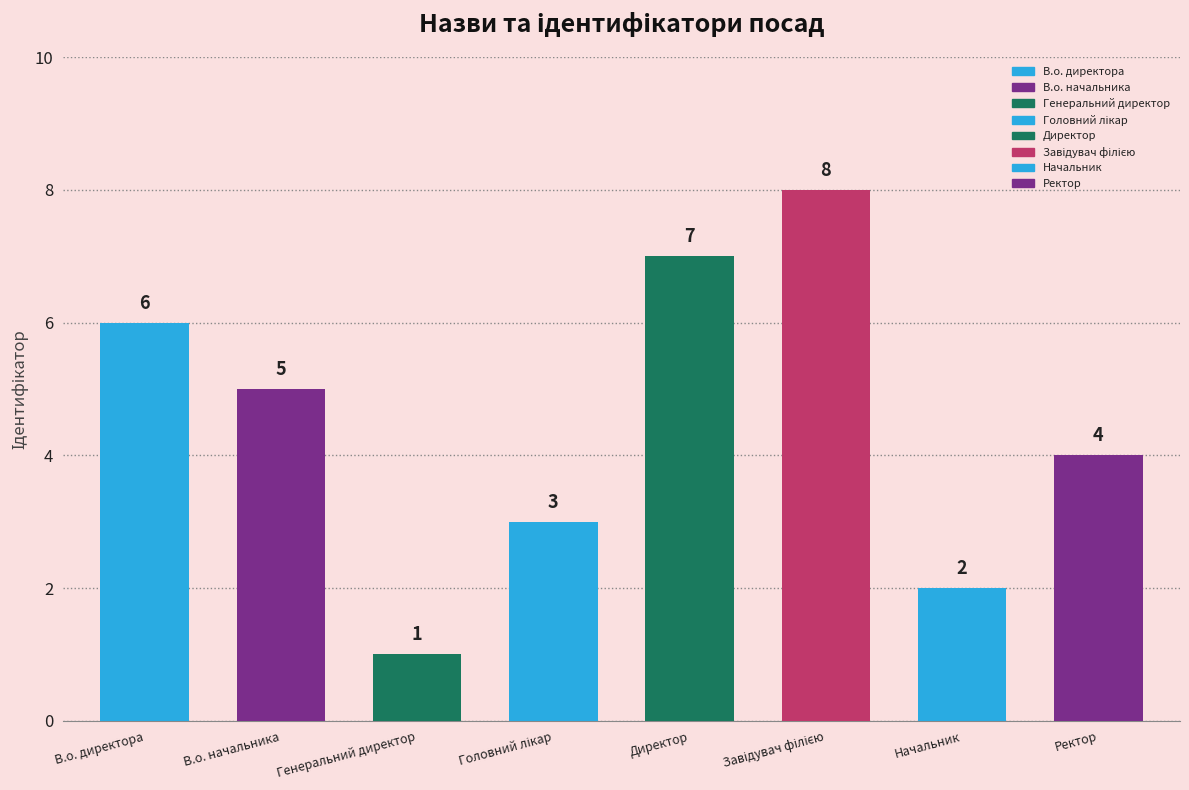

What is the label of the 4th bar from the right?

Директор